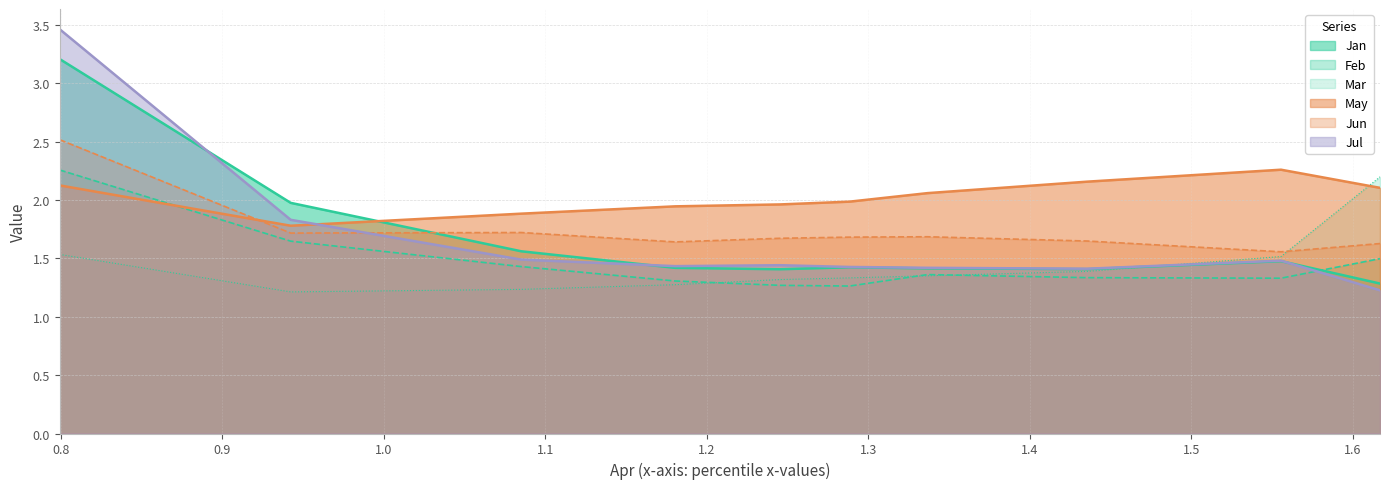

Where do Jan and Jun first cross each other?

pct15 and pct25